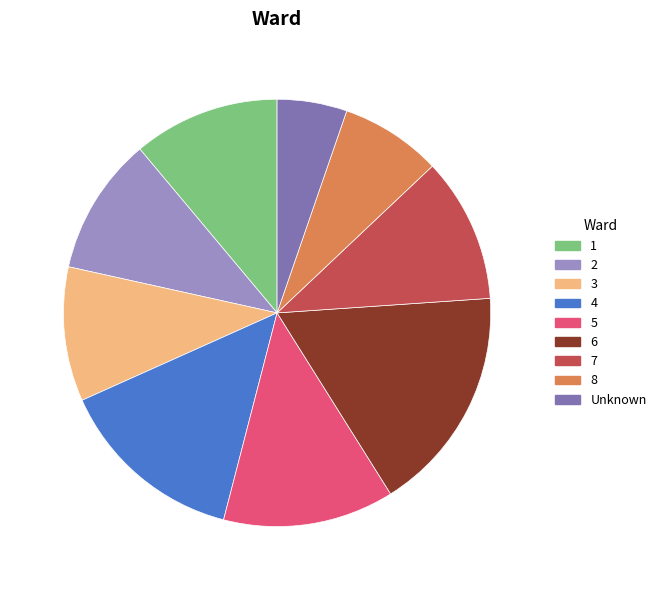

True or false: 5 accounts for 18% of the total.

False